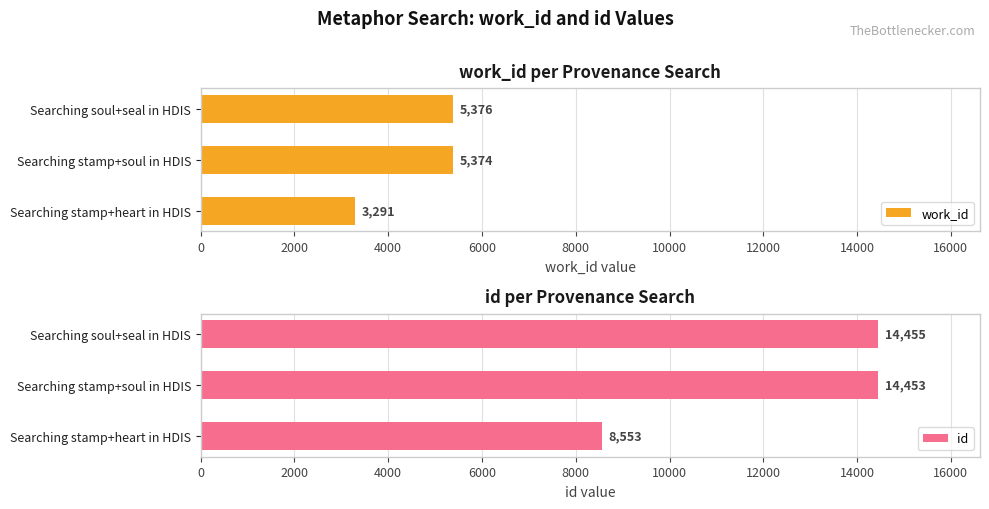

At which label is id closest to 11504?

Searching stamp+soul in HDIS